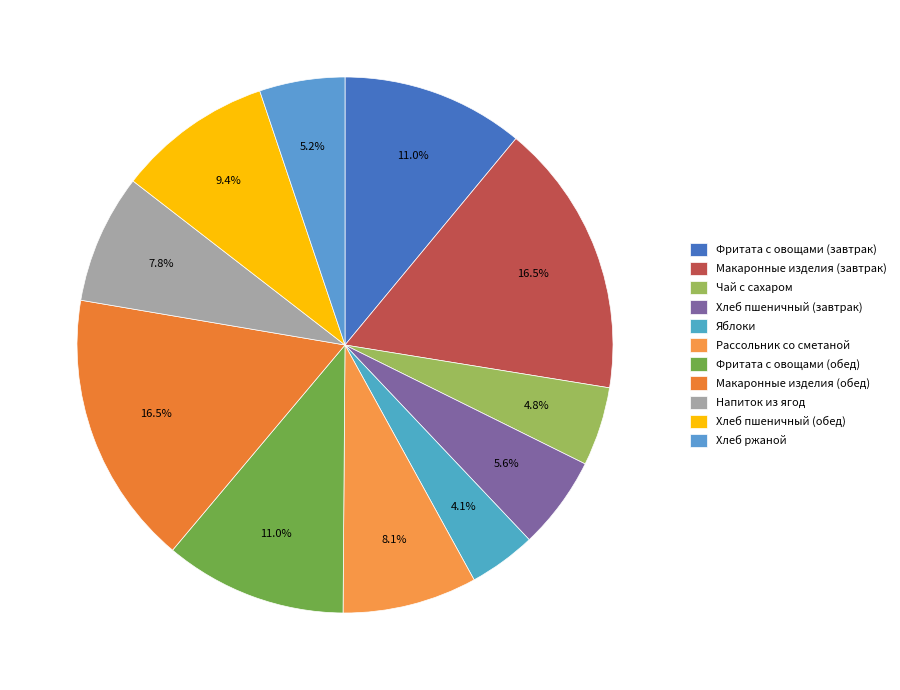

To the nearest percent, what is the average slice percentage?

9%